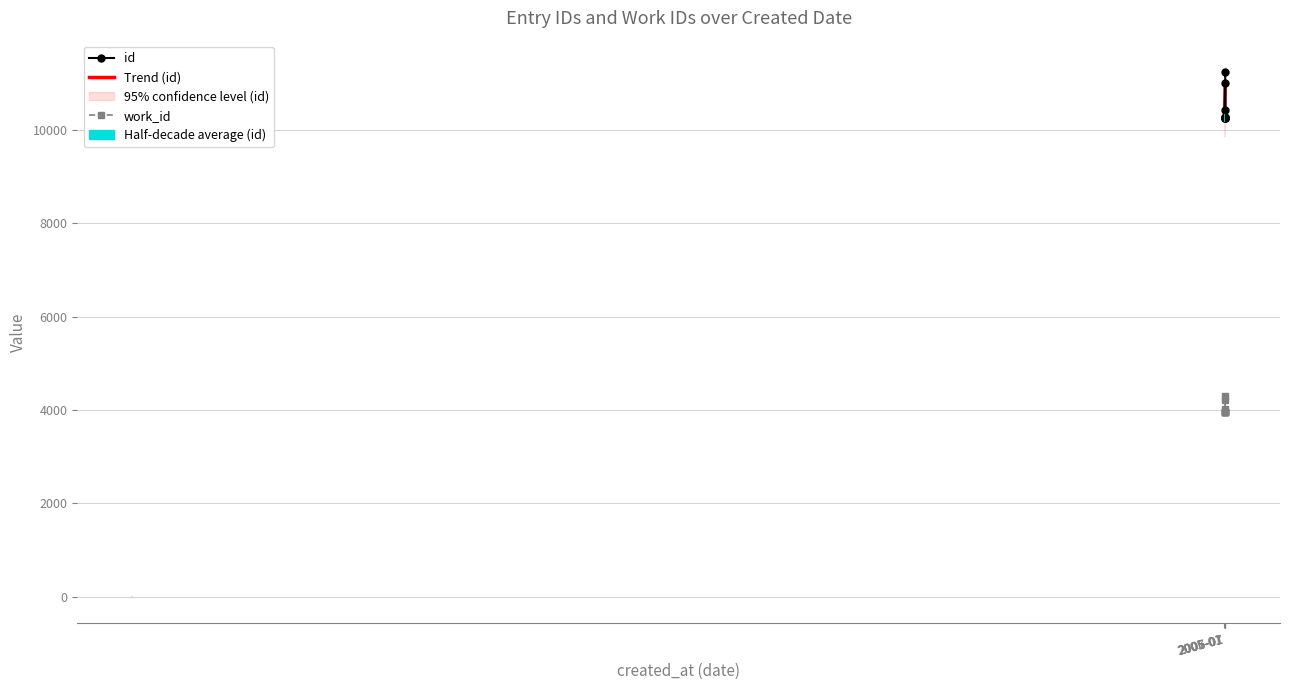

True or false: id and work_id cross at least once.

False